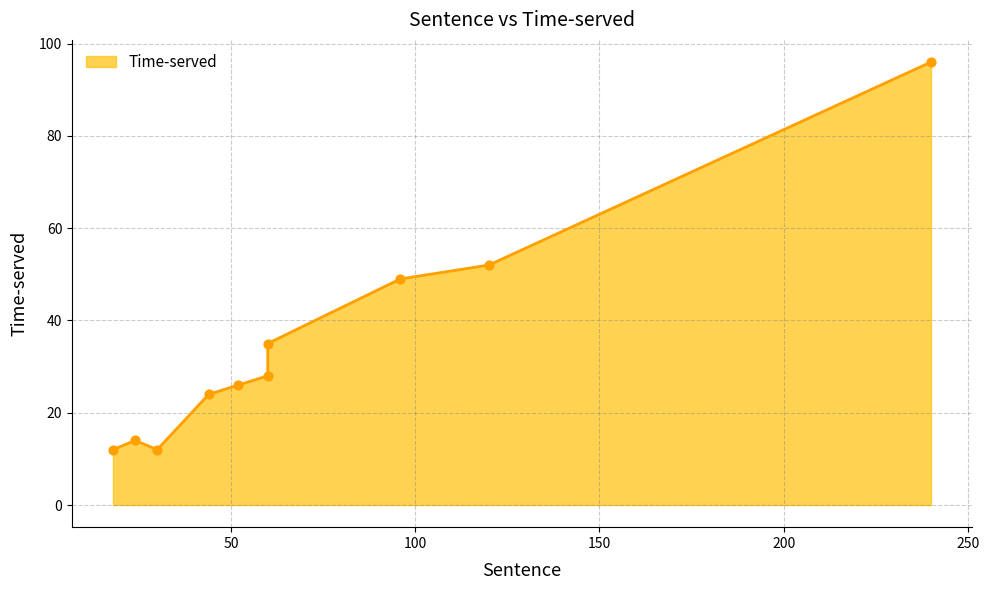

Which has a higher value, 60 or 240?

240